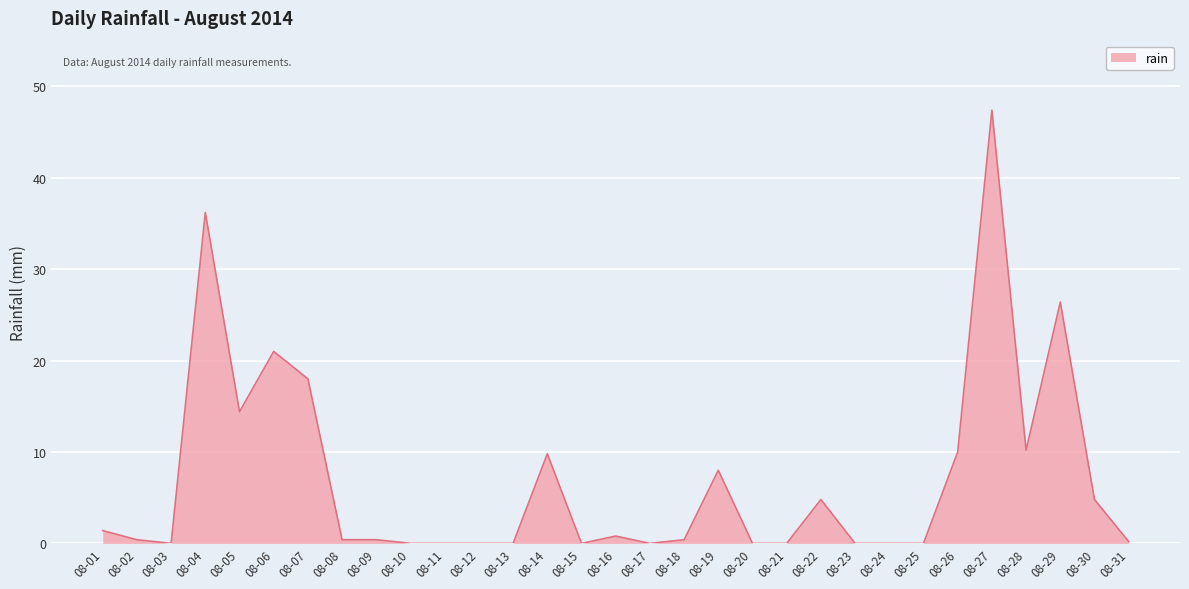

The value at 08-17 is -15.0. True or false?

False